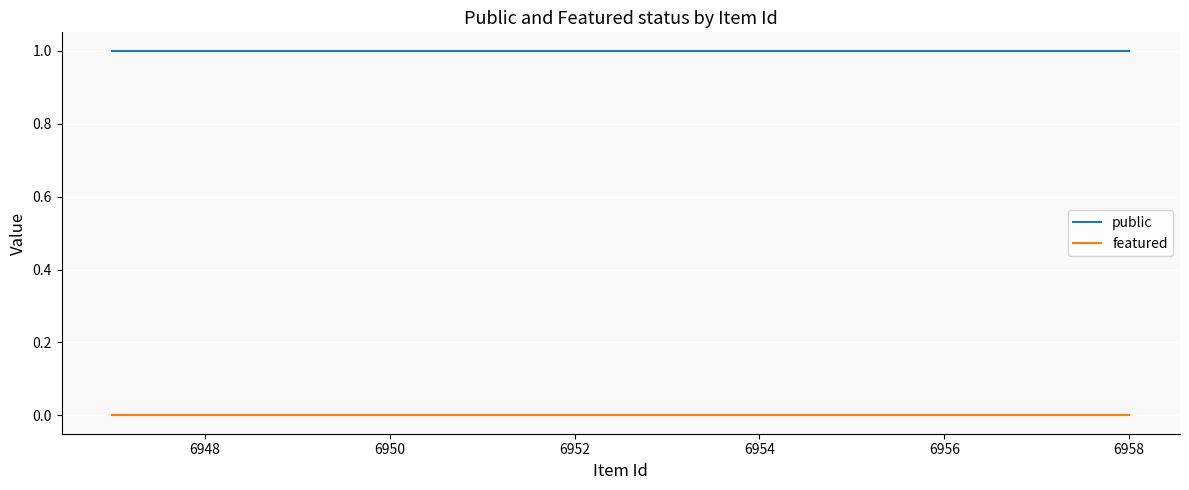

True or false: featured and public cross at least once.

False